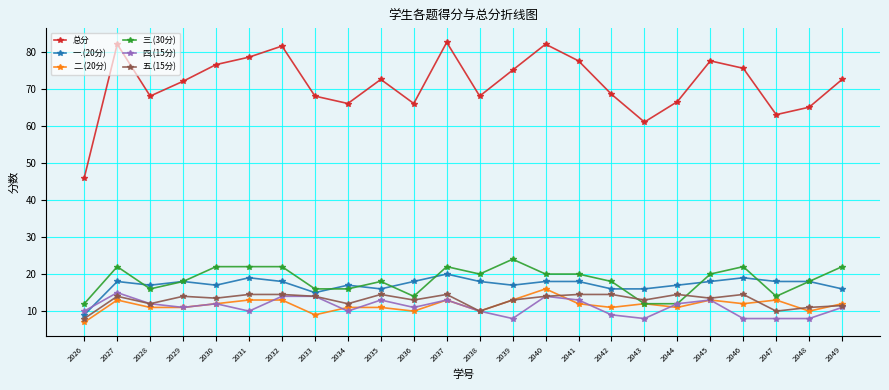

Which series has the largest range (max minus min)?

总分